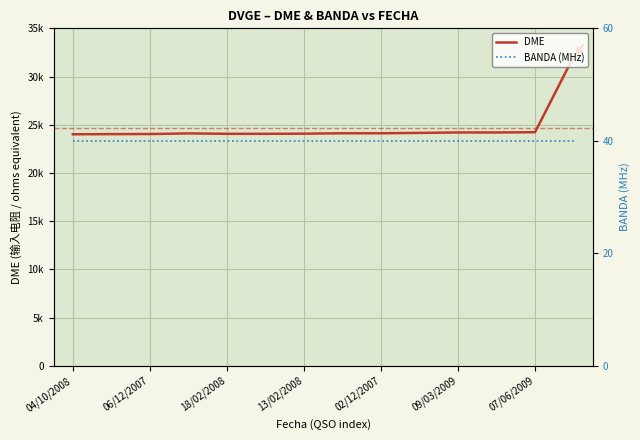

Rank the series by their maximum value, from highest to lowest.

DME, BANDA (MHz)